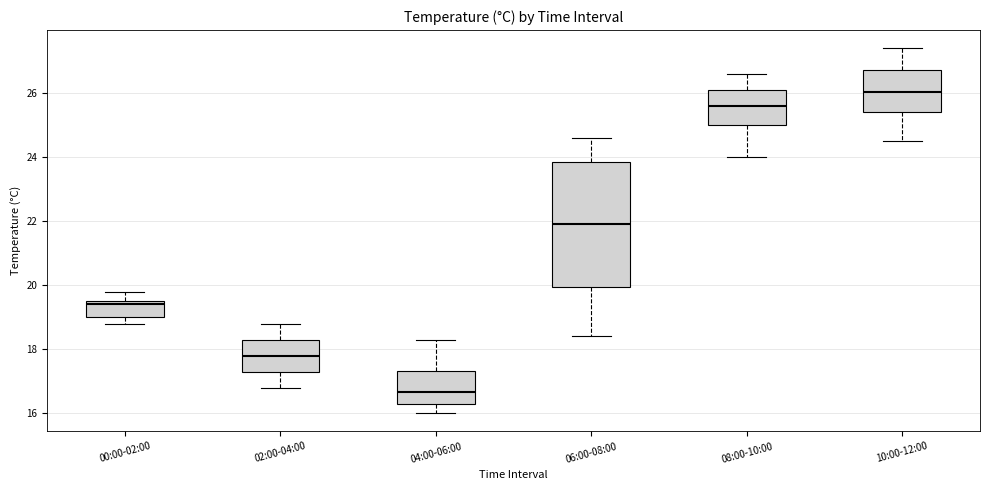

Reading left to right, read every box against the y-axis: the position of its median line, the range the box covers, and the ends of its whiskers. The values are not printed on the chart, so give them approximately, as read against the axis.

00:00-02:00: median 19.4, box 19.0 to 19.6, whiskers 18.8 to 19.8
02:00-04:00: median 17.8, box 17.4 to 18.4, whiskers 16.8 to 18.8
04:00-06:00: median 16.6, box 16.4 to 17.4, whiskers 16.0 to 18.4
06:00-08:00: median 22.0, box 20.0 to 23.8, whiskers 18.4 to 24.6
08:00-10:00: median 25.6, box 25.0 to 26.2, whiskers 24.0 to 26.6
10:00-12:00: median 26.0, box 25.4 to 26.8, whiskers 24.6 to 27.4